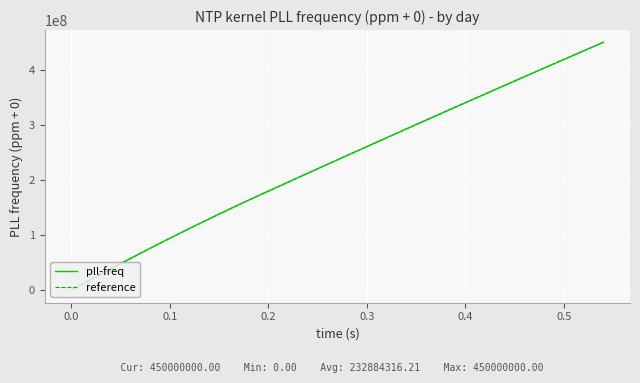

What is the maximum value for pll-freq?

450000000.0